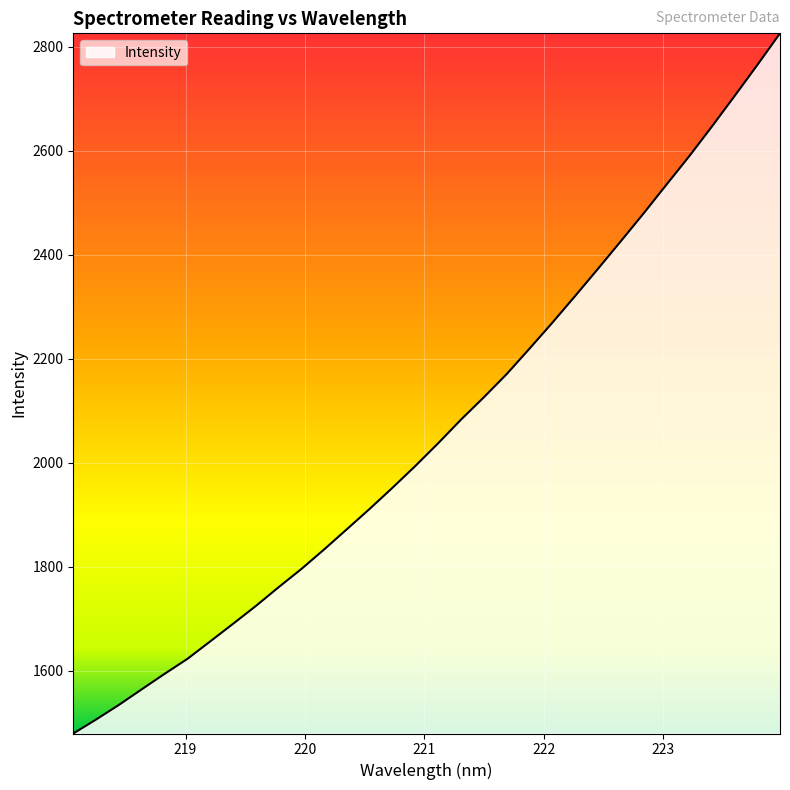

What is the minimum value shown in the chart?

1479.3